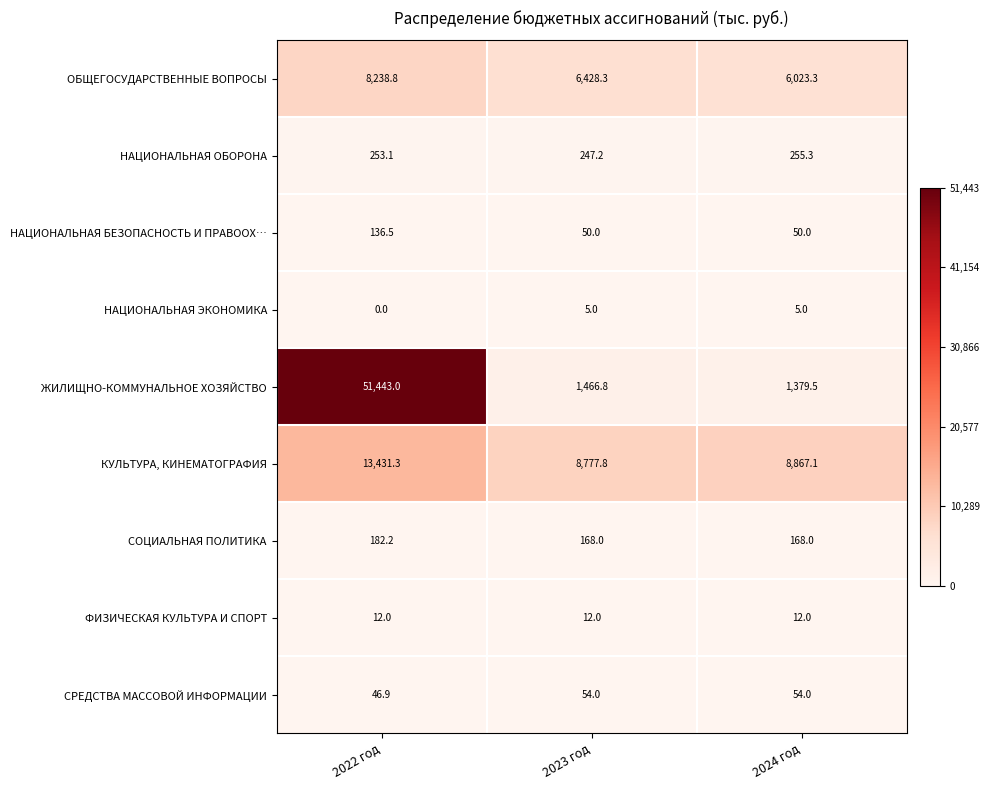

Reading left to right, extract all data points from this chart.

ОБЩЕГОСУДАРСТВЕННЫЕ ВОПРОСЫ: 2022 год=8238.8	2023 год=6428.3	2024 год=6023.3
НАЦИОНАЛЬНАЯ ОБОРОНА: 2022 год=253.1	2023 год=247.2	2024 год=255.3
НАЦИОНАЛЬНАЯ БЕЗОПАСНОСТЬ И ПРАВООХ…: 2022 год=136.5	2023 год=50.0	2024 год=50.0
НАЦИОНАЛЬНАЯ ЭКОНОМИКА: 2022 год=0.0	2023 год=5.0	2024 год=5.0
ЖИЛИЩНО-КОММУНАЛЬНОЕ ХОЗЯЙСТВО: 2022 год=51443.0	2023 год=1466.8	2024 год=1379.5
КУЛЬТУРА, КИНЕМАТОГРАФИЯ: 2022 год=13431.3	2023 год=8777.8	2024 год=8867.1
СОЦИАЛЬНАЯ ПОЛИТИКА: 2022 год=182.2	2023 год=168.0	2024 год=168.0
ФИЗИЧЕСКАЯ КУЛЬТУРА И СПОРТ: 2022 год=12.0	2023 год=12.0	2024 год=12.0
СРЕДСТВА МАССОВОЙ ИНФОРМАЦИИ: 2022 год=46.9	2023 год=54.0	2024 год=54.0